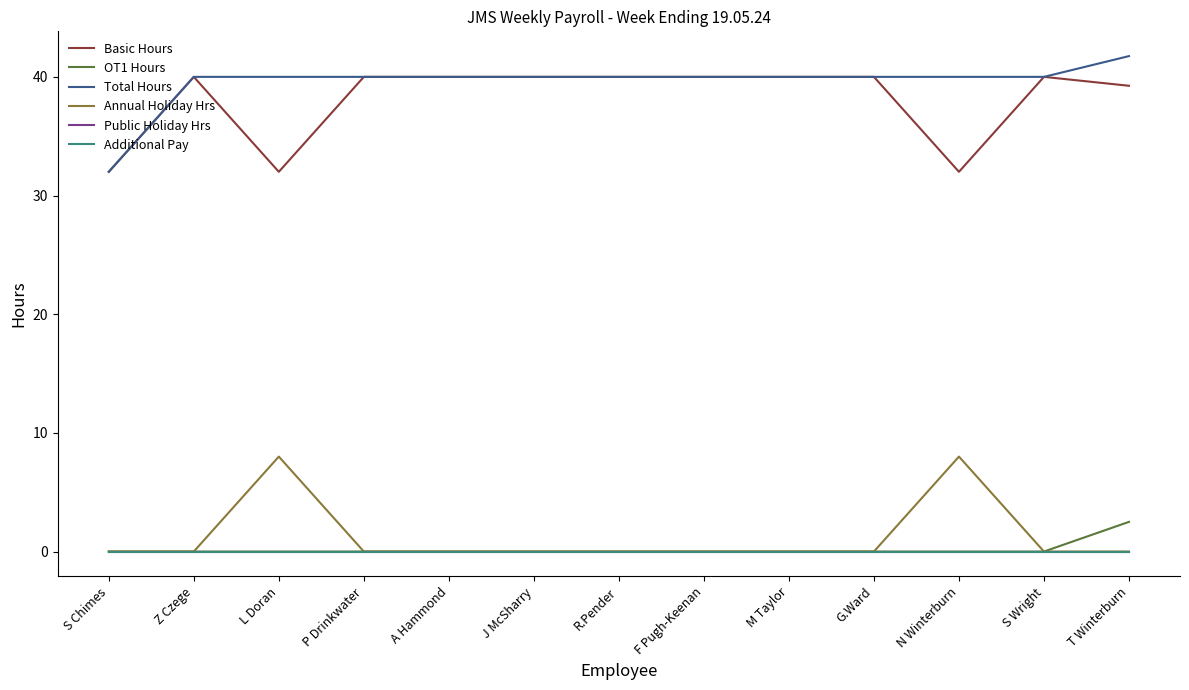

True or false: Annual Holiday Hrs and OT1 Hours intersect in this chart.

False